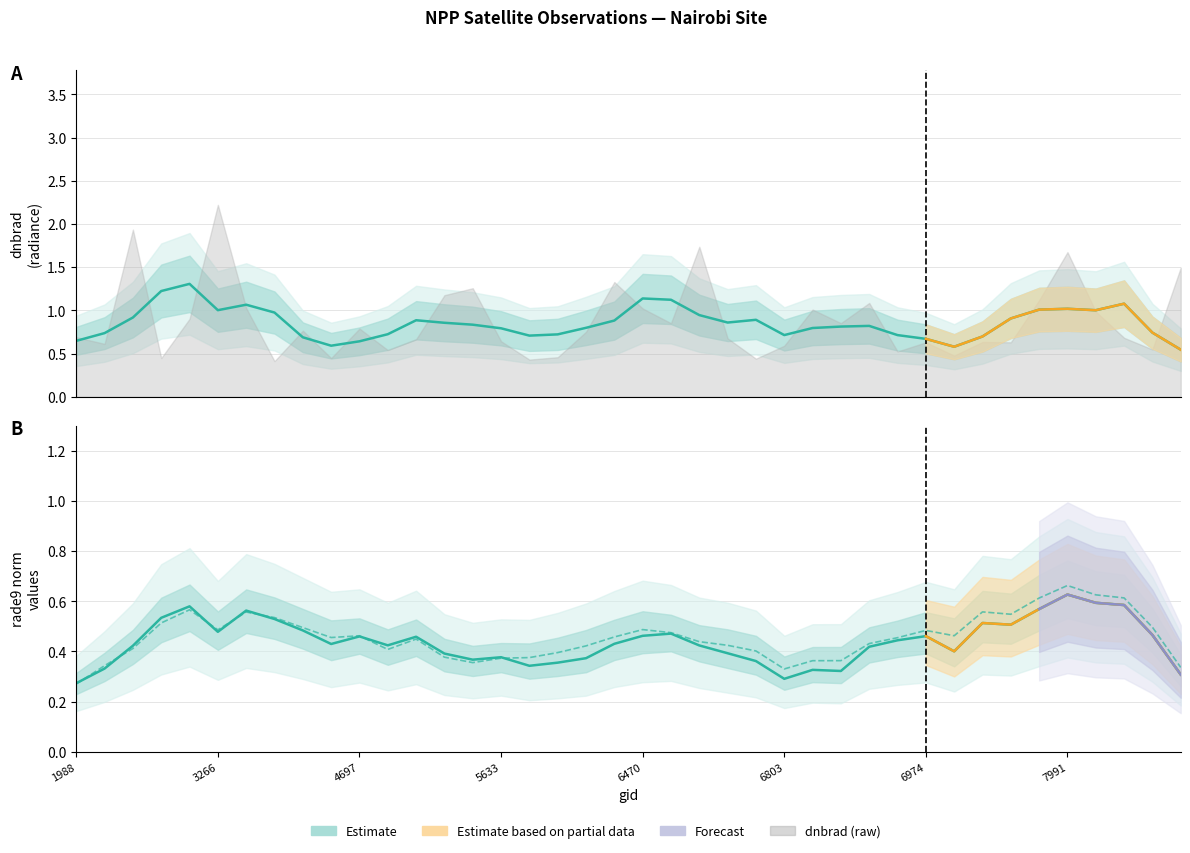

Which has a higher value, 5723 or 8234?

8234